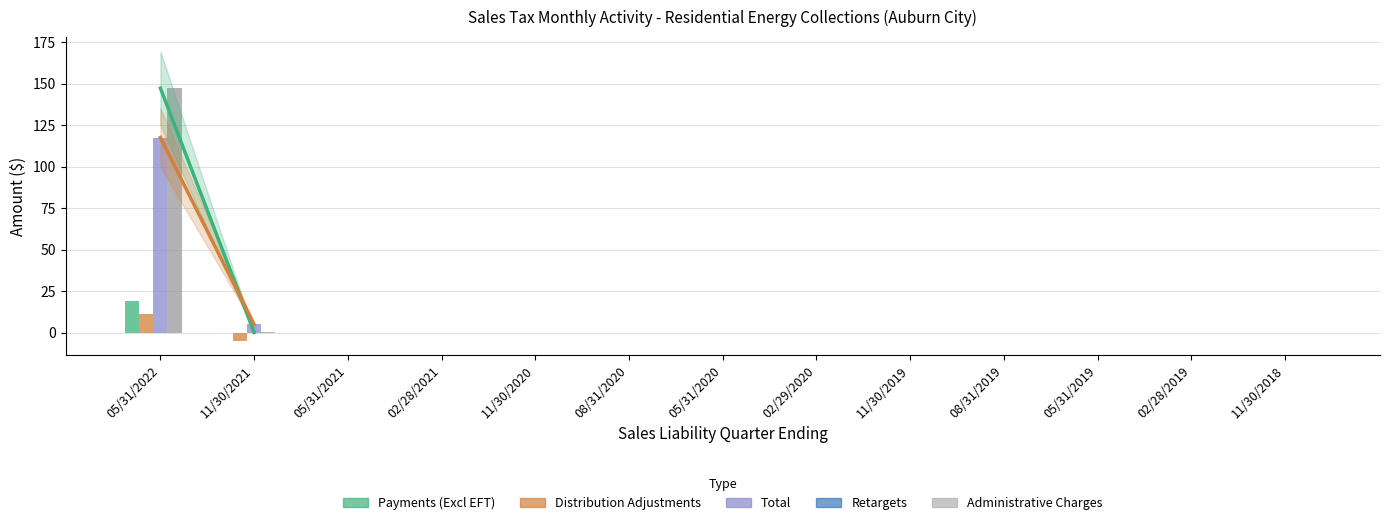

List the labels in order of Total value, largest first.

05/31/2022, 11/30/2021, 05/31/2021, 02/28/2021, 11/30/2020, 08/31/2020, 05/31/2020, 02/29/2020, 11/30/2019, 08/31/2019, 05/31/2019, 02/28/2019, 11/30/2018